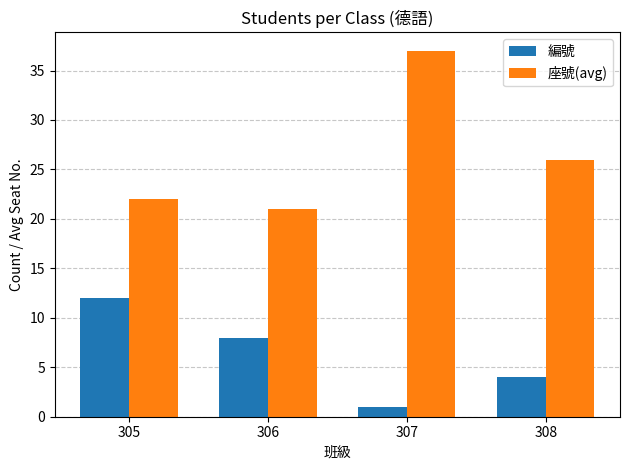

What is the approximate value of 編號 at 306, to the nearest 10?

10